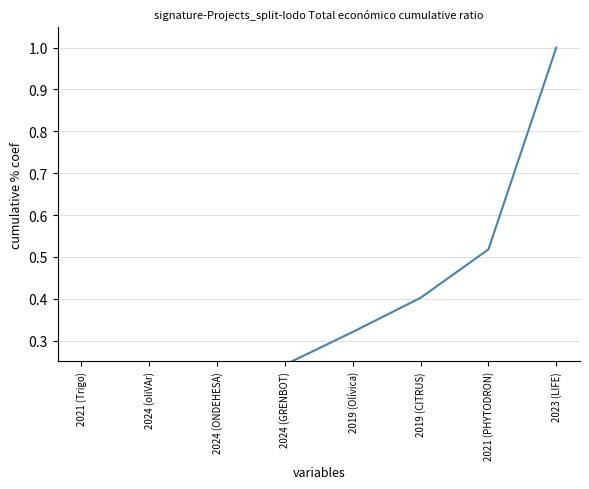

Count the number of categories in the chart.

8